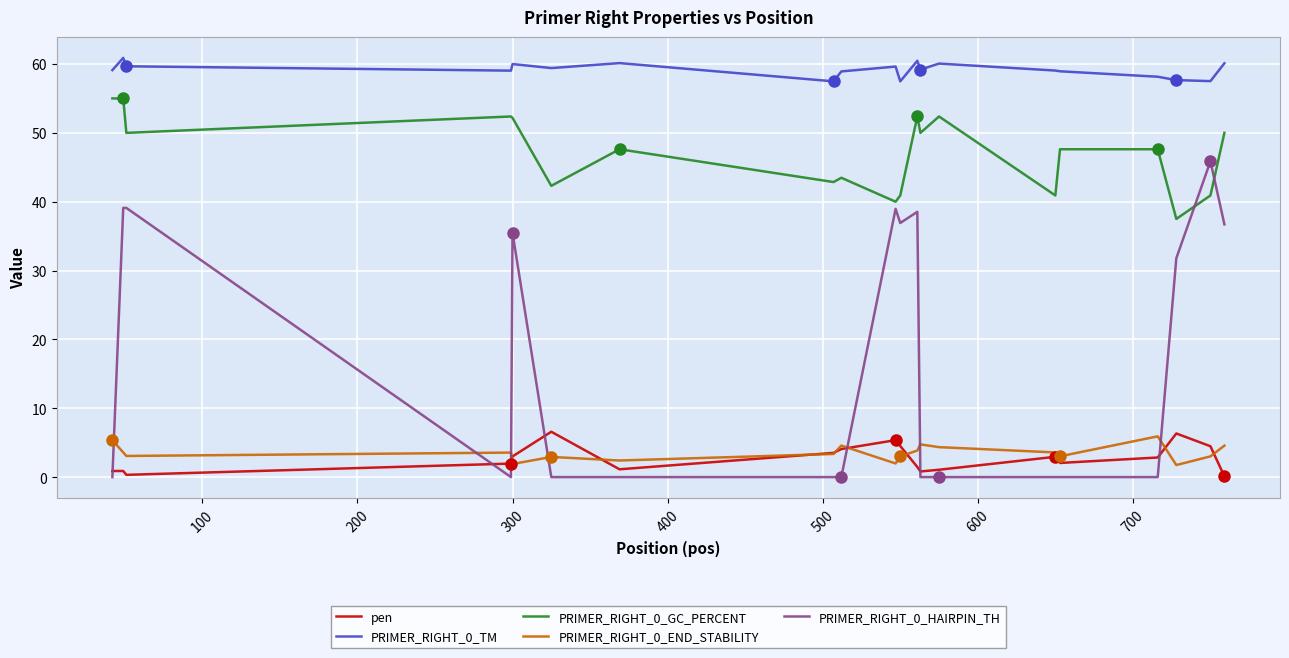

Which series has the largest range (max minus min)?

PRIMER_RIGHT_0_HAIRPIN_TH